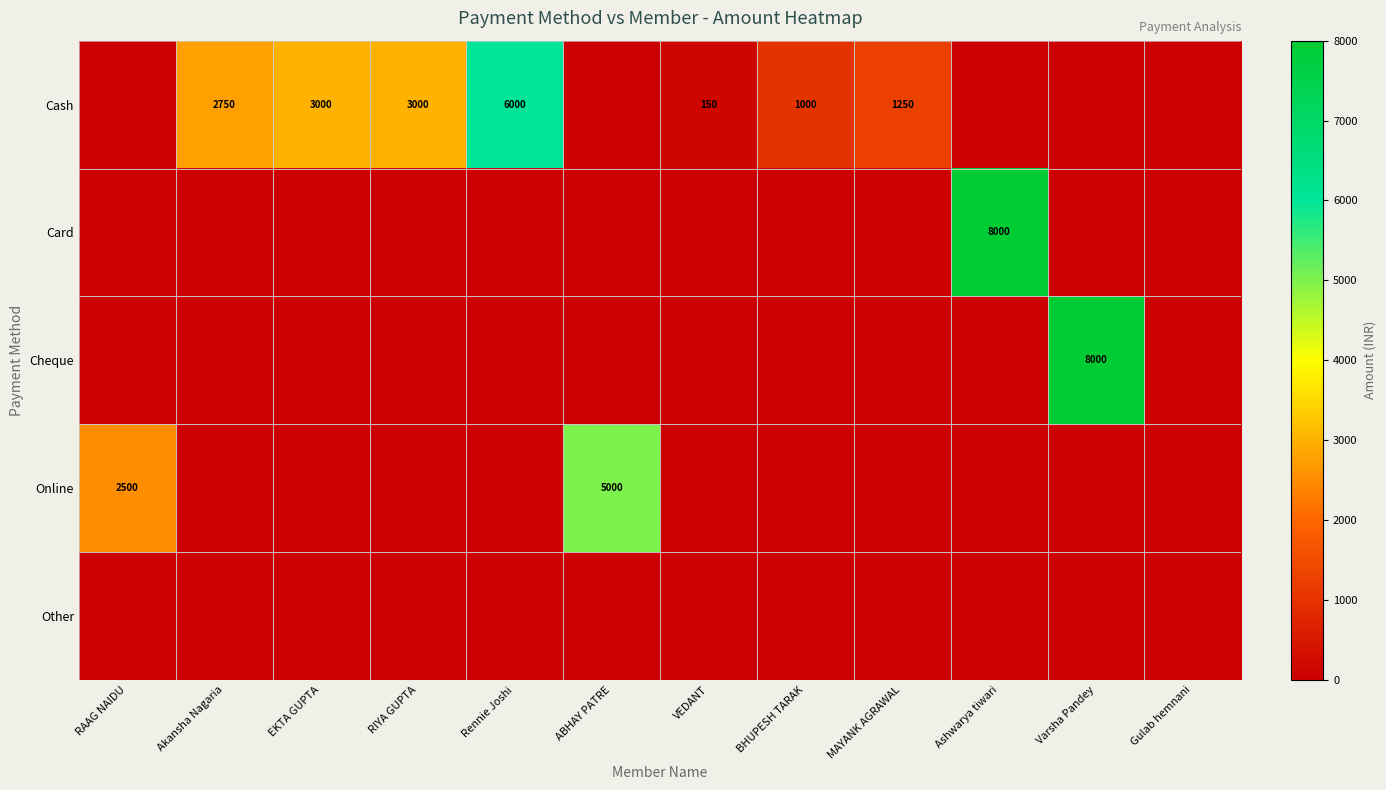

True or false: Cash has a value of 10145 at Rennie Joshi.

False